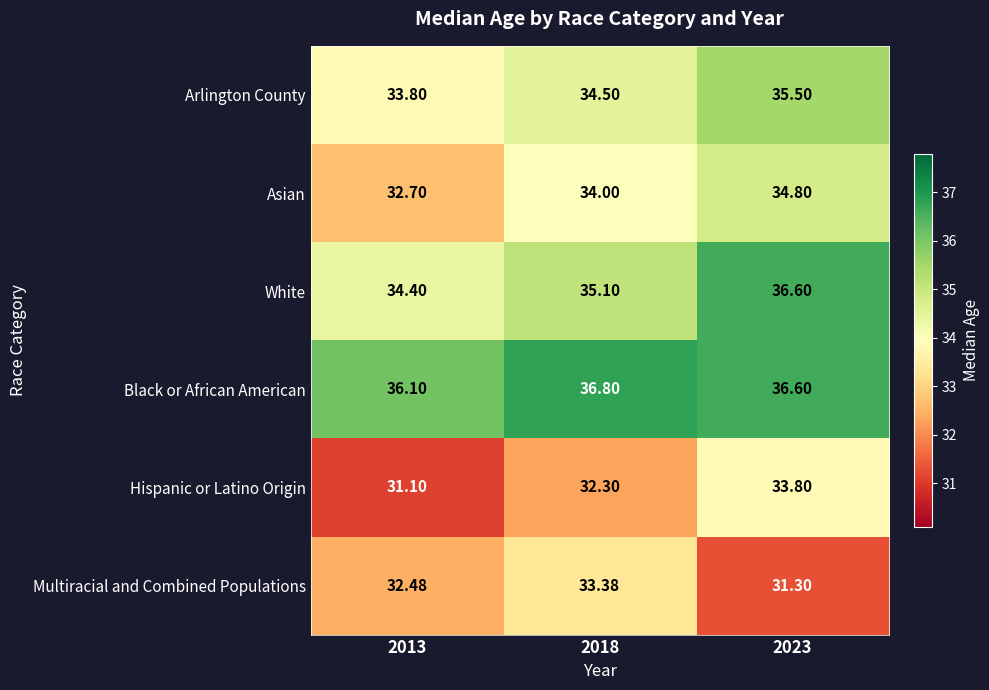

Which series has the largest total across all categories?

Black or African American